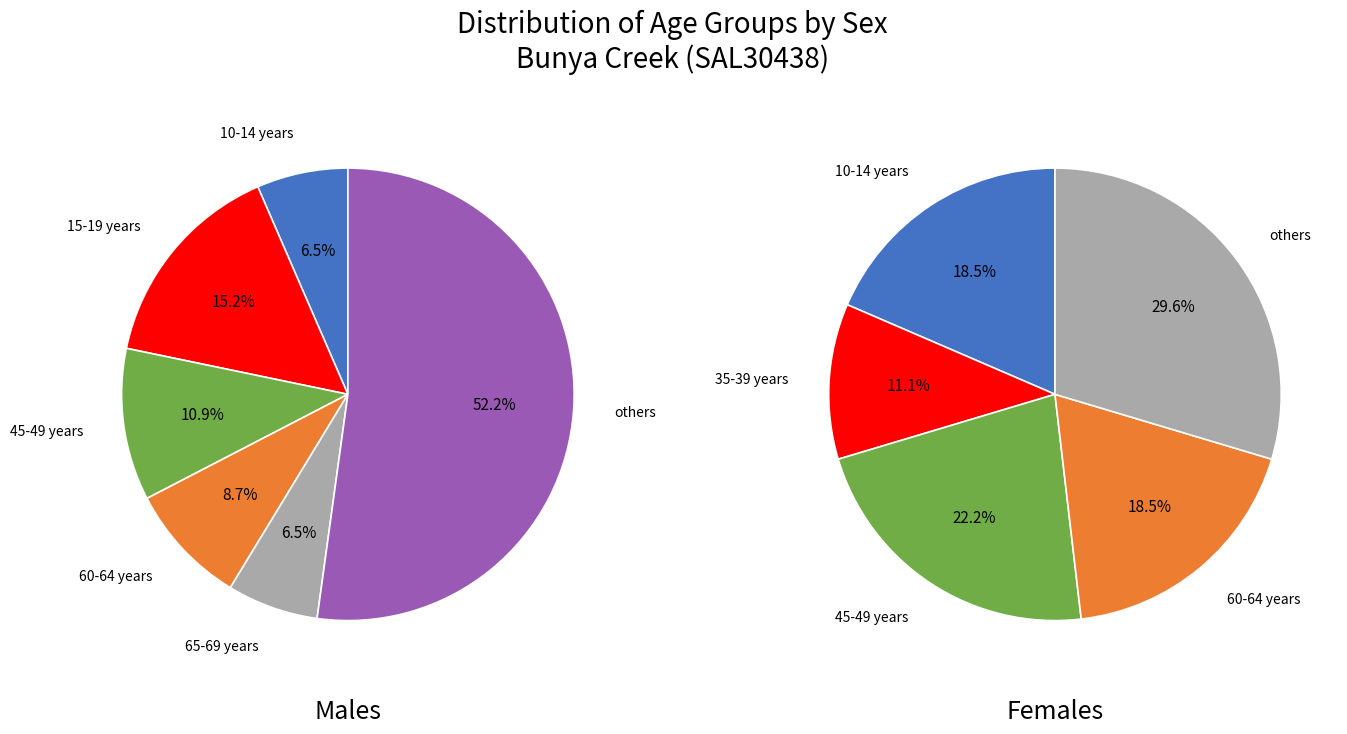

The 45-49 years slice represents 7% of the pie. True or false?

False